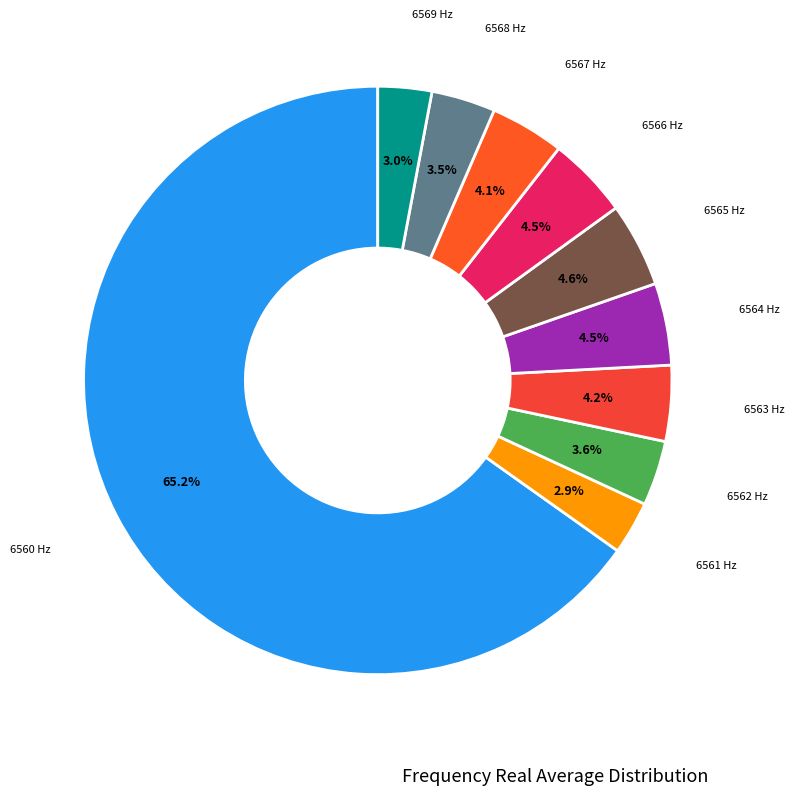

To the nearest percent, what is the average slice percentage?

10%